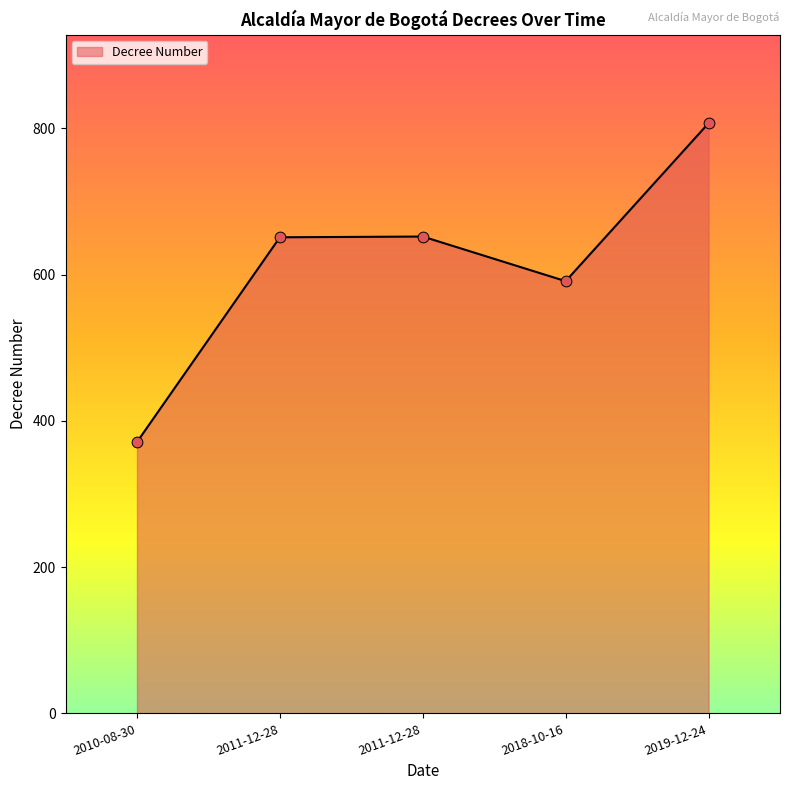

Between 2011-12-28 and 2010-08-30, which is larger?

2011-12-28